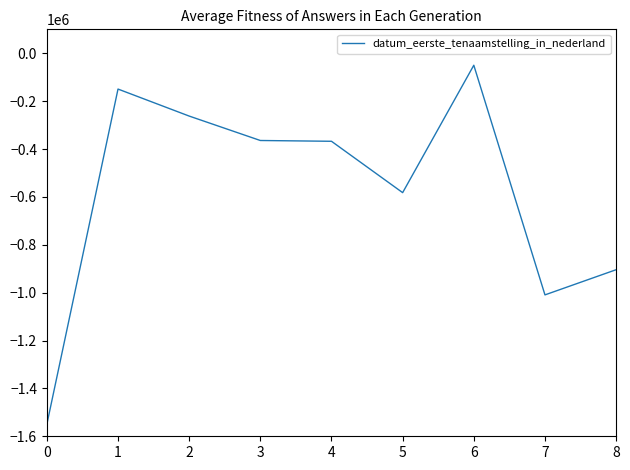

What is the greatest value displayed?

-50000.0